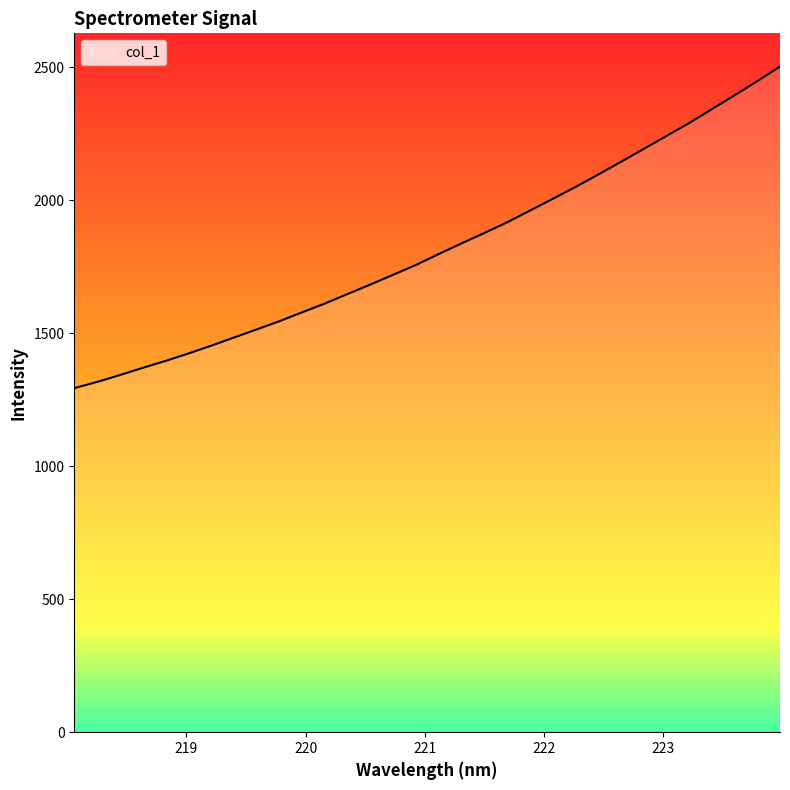

What is the minimum value shown in the chart?

1293.2